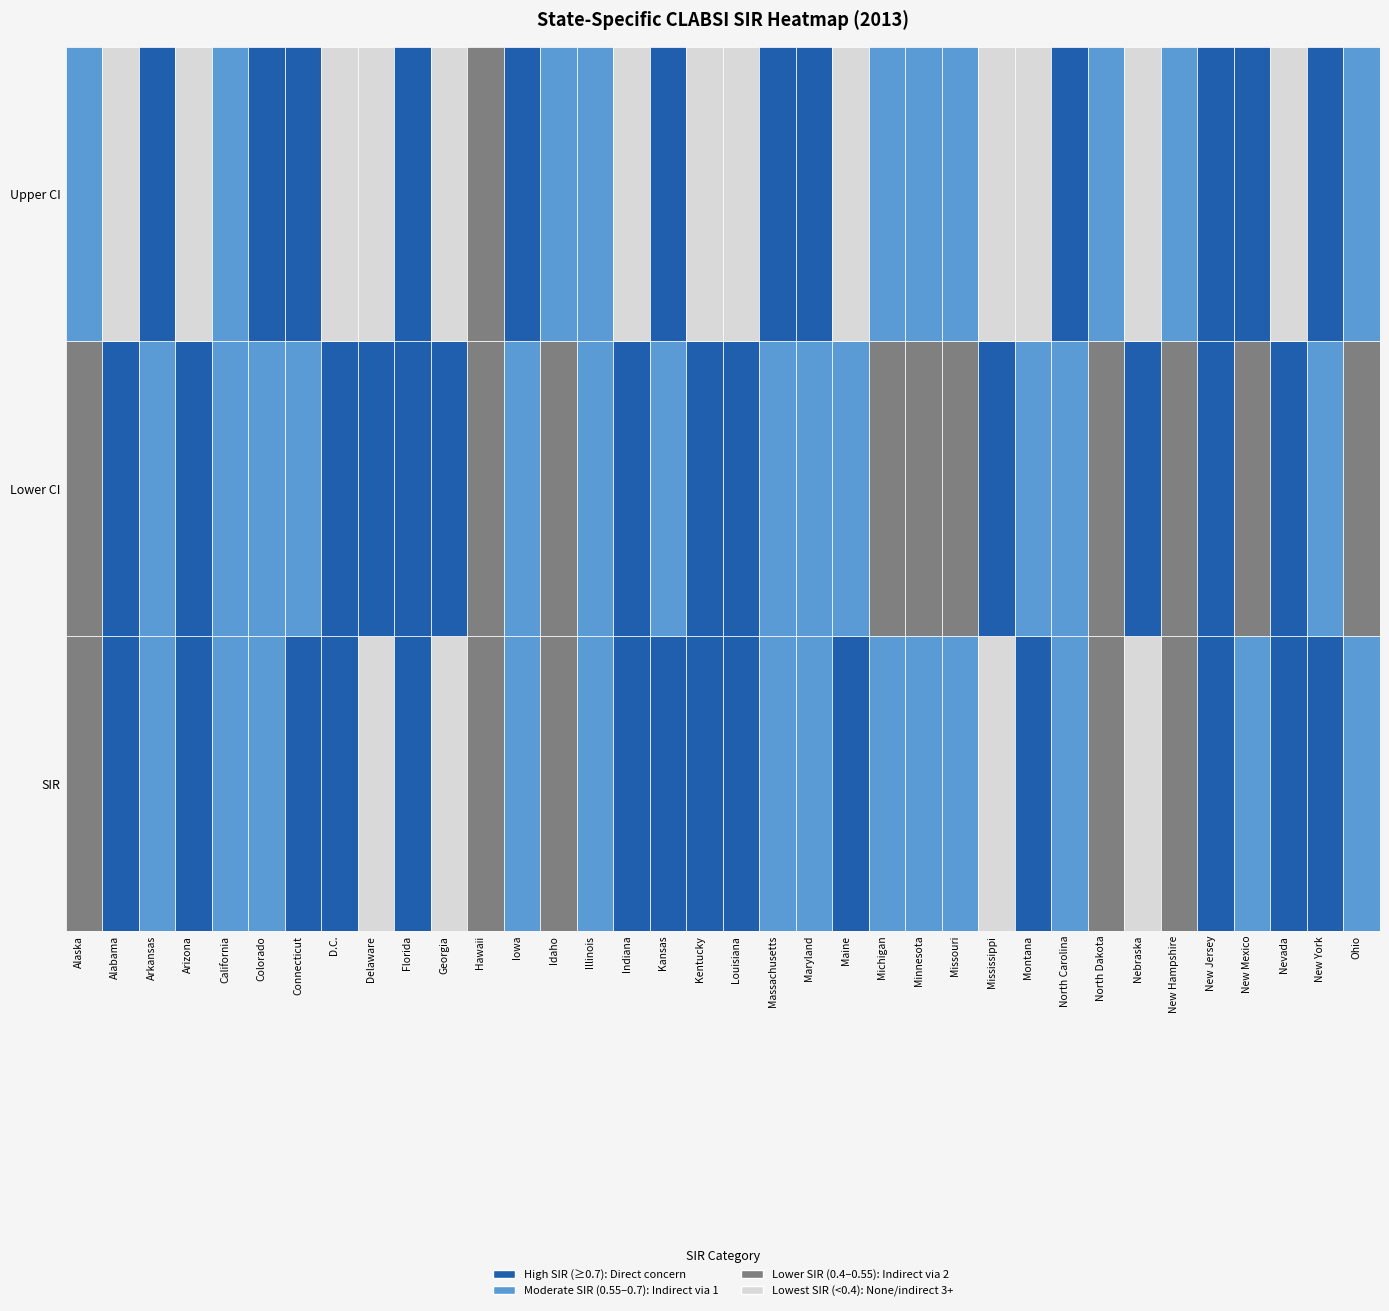

Which has a higher value, SIR or Upper CI?

Upper CI